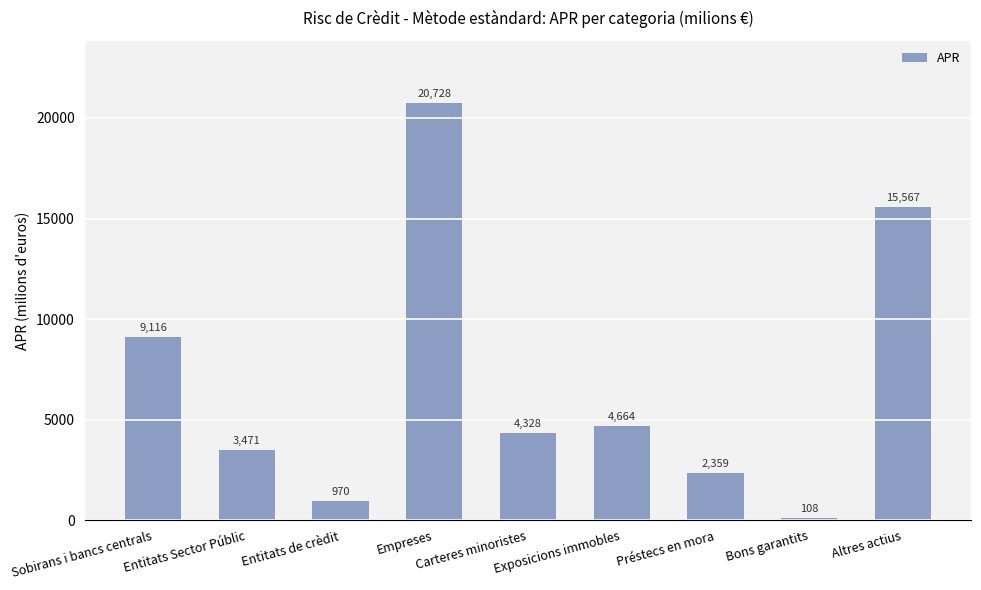

What is the label of the 7th bar from the right?

Entitats de crèdit